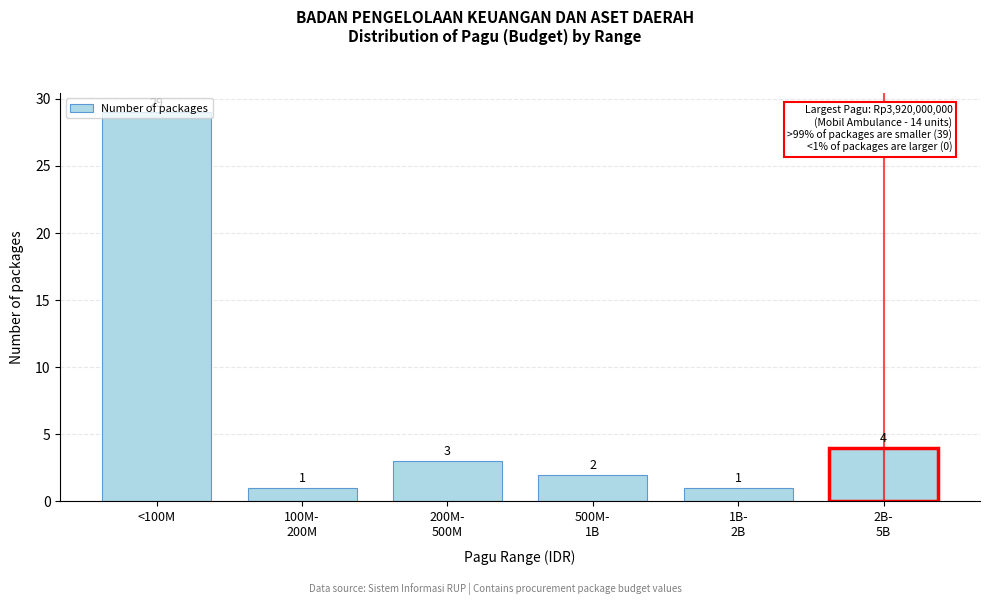

At which label does the data first exceed 3?

<100M